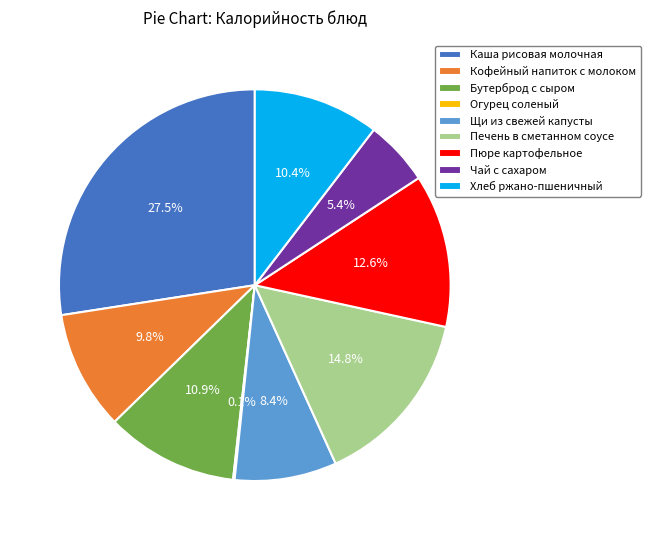

To the nearest percent, what is the combined percentage of Бутерброд с сыром and Печень в сметанном соусе?

26%